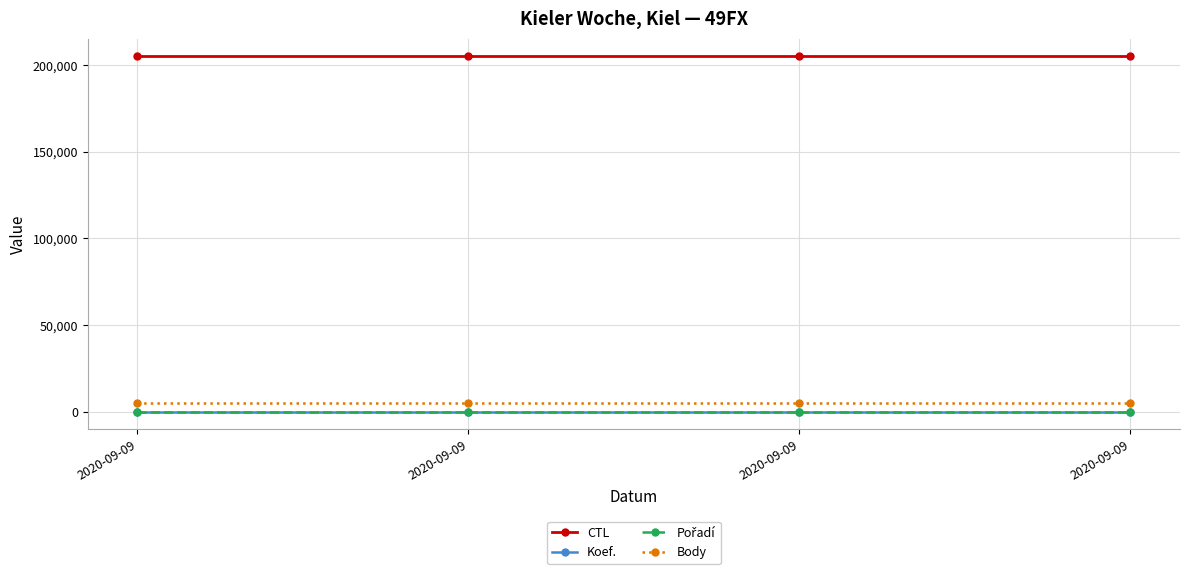

What is the difference between the highest and lowest values at 2020-09-09?

205003